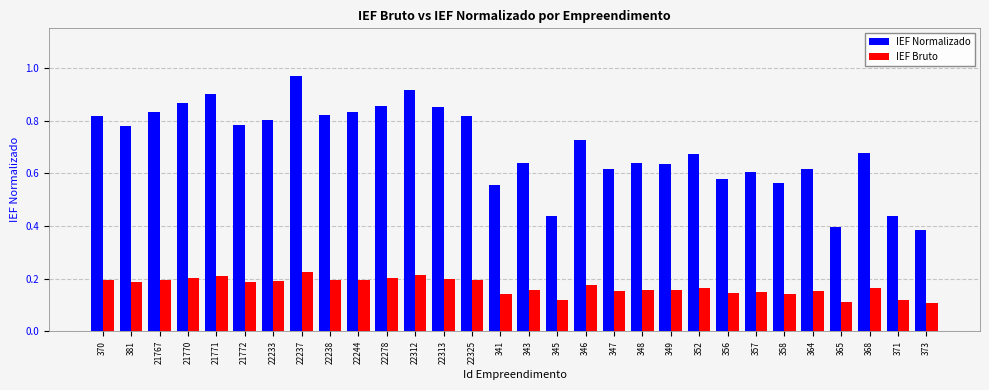

At which label does IEF Normalizado reach its peak?

22237